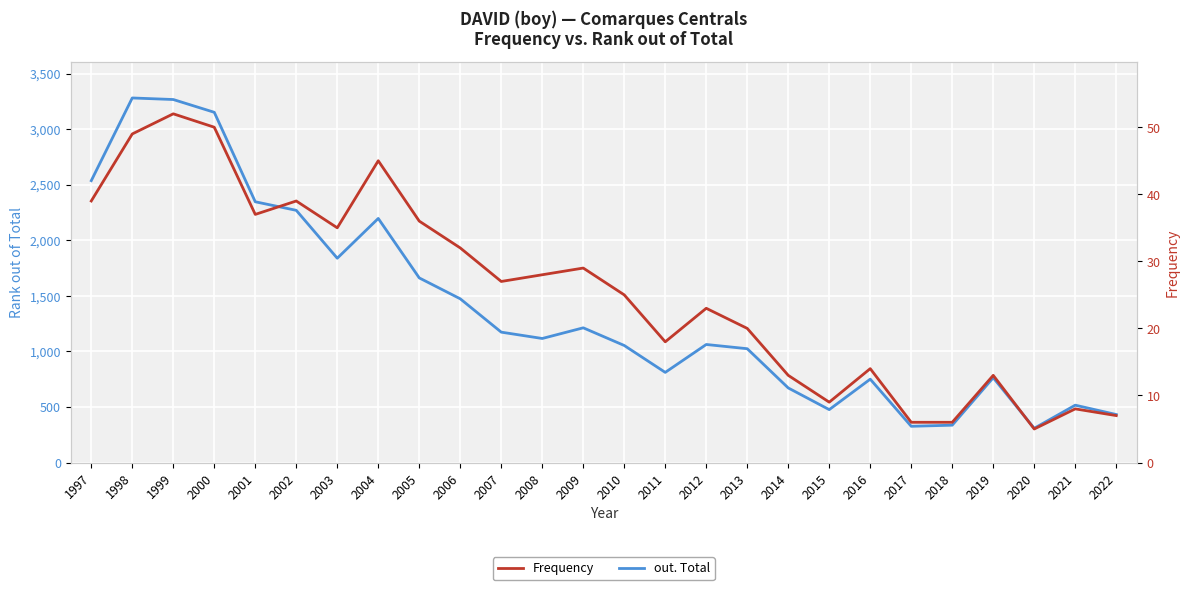

Where does the Frequency series first go above 27?

1997